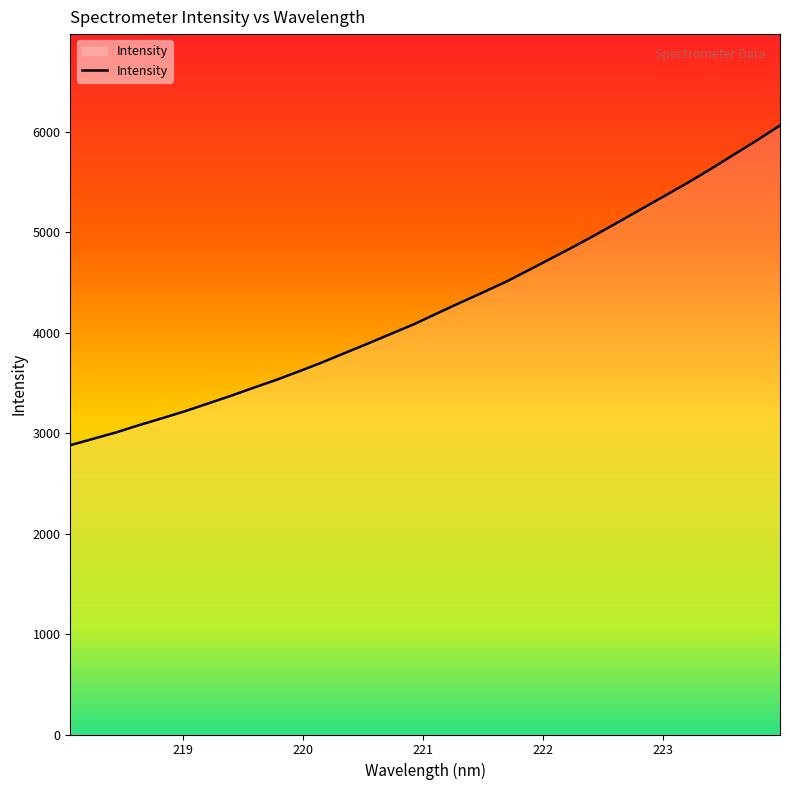

True or false: the data has more than 2 interior local peaks.

False